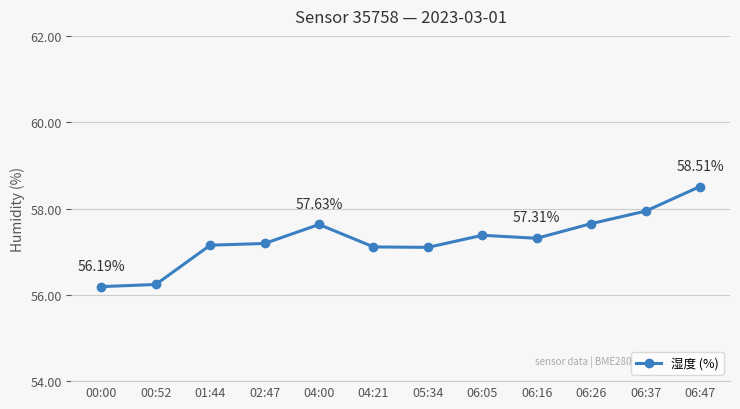

What is the change in value from 04:21 to 06:47?

+1.4